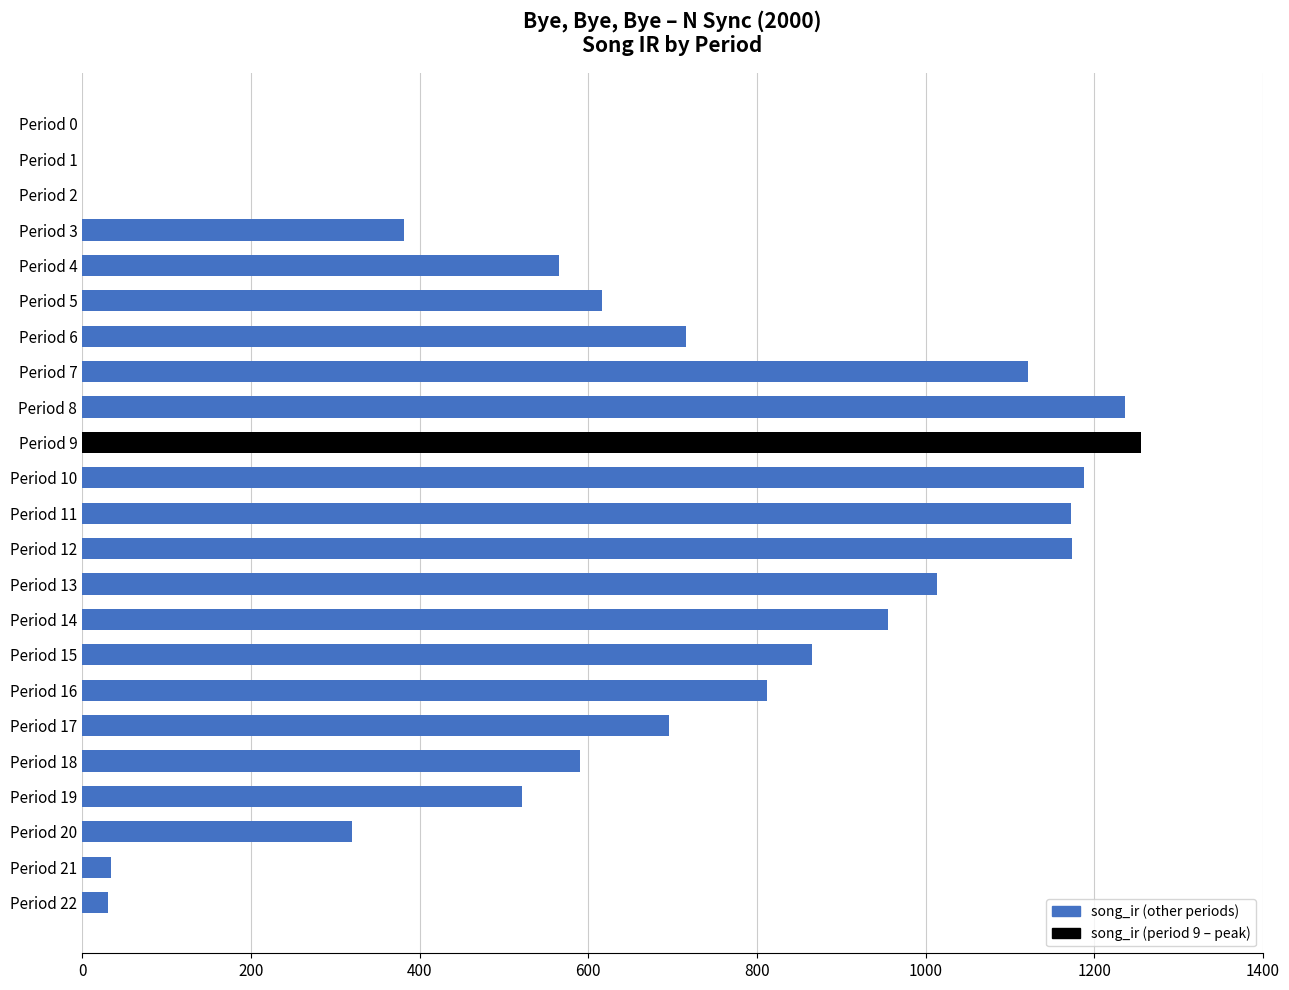

What is the sum of all values?

15265.2